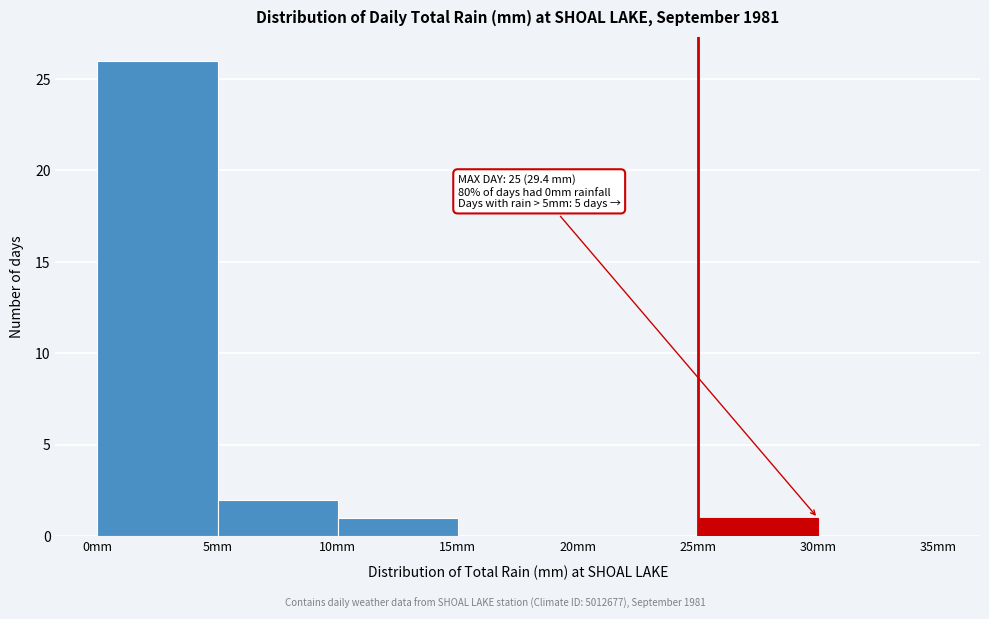

Over which range of the x-axis is the bar tallest?

0 to 5